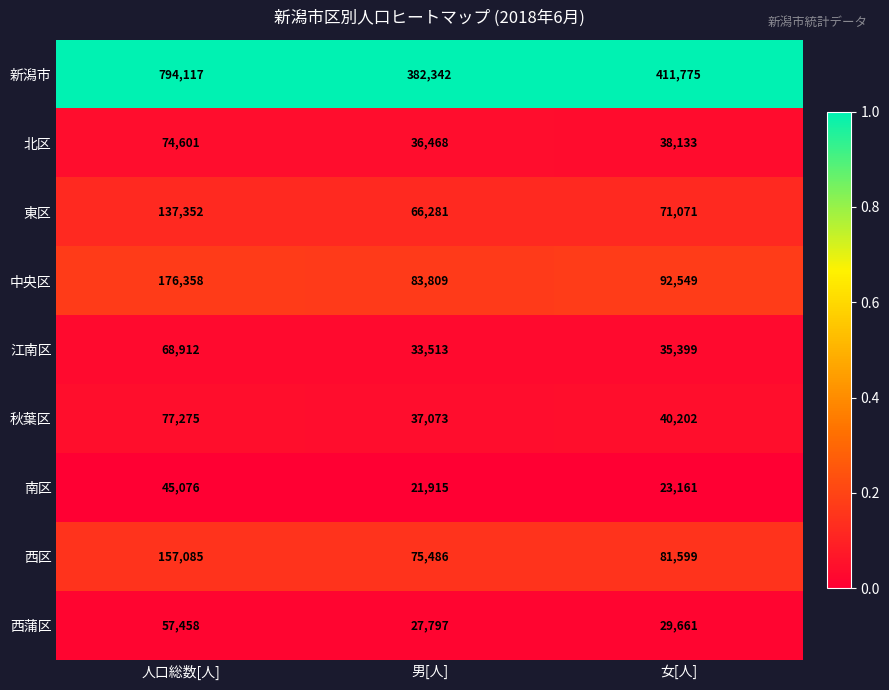

Reading left to right, what are all the values shown in this chart?

新潟市: 人口総数[人]=794117	男[人]=382342	女[人]=411775
北区: 人口総数[人]=74601	男[人]=36468	女[人]=38133
東区: 人口総数[人]=137352	男[人]=66281	女[人]=71071
中央区: 人口総数[人]=176358	男[人]=83809	女[人]=92549
江南区: 人口総数[人]=68912	男[人]=33513	女[人]=35399
秋葉区: 人口総数[人]=77275	男[人]=37073	女[人]=40202
南区: 人口総数[人]=45076	男[人]=21915	女[人]=23161
西区: 人口総数[人]=157085	男[人]=75486	女[人]=81599
西蒲区: 人口総数[人]=57458	男[人]=27797	女[人]=29661